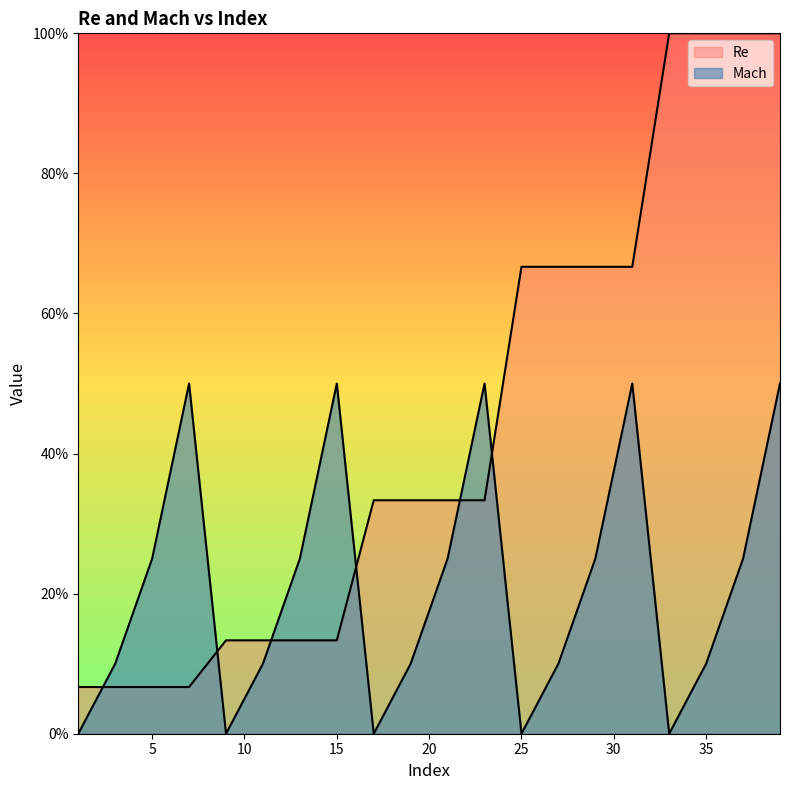

Reading right to left, list all the values displayed in this chart.

Re: 1.0	1.0	1.0	1.0	0.7	0.7	0.7	0.7	0.3	0.3	0.3	0.3	0.1	0.1	0.1	0.1	0.1	0.1	0.1	0.1
Mach: 0.5	0.2	0.1	0.0	0.5	0.2	0.1	0.0	0.5	0.2	0.1	0.0	0.5	0.2	0.1	0.0	0.5	0.2	0.1	0.0